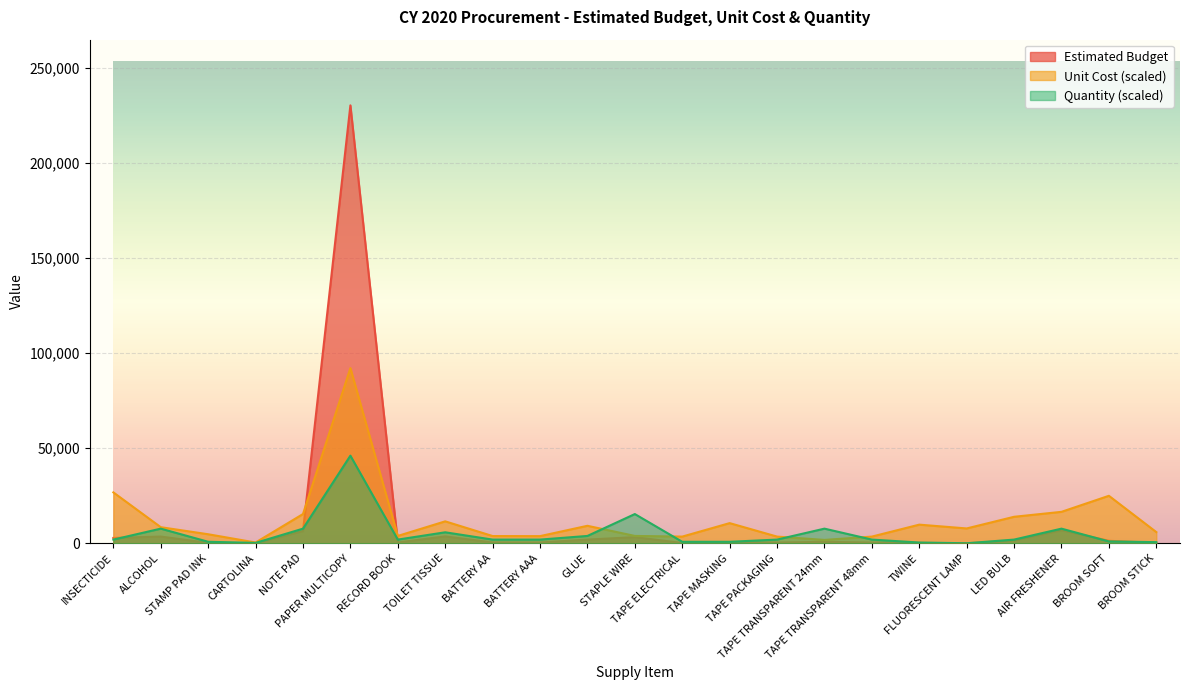

In Unit Cost, how many points are higher than both neighbors (excluding endpoints)?

6